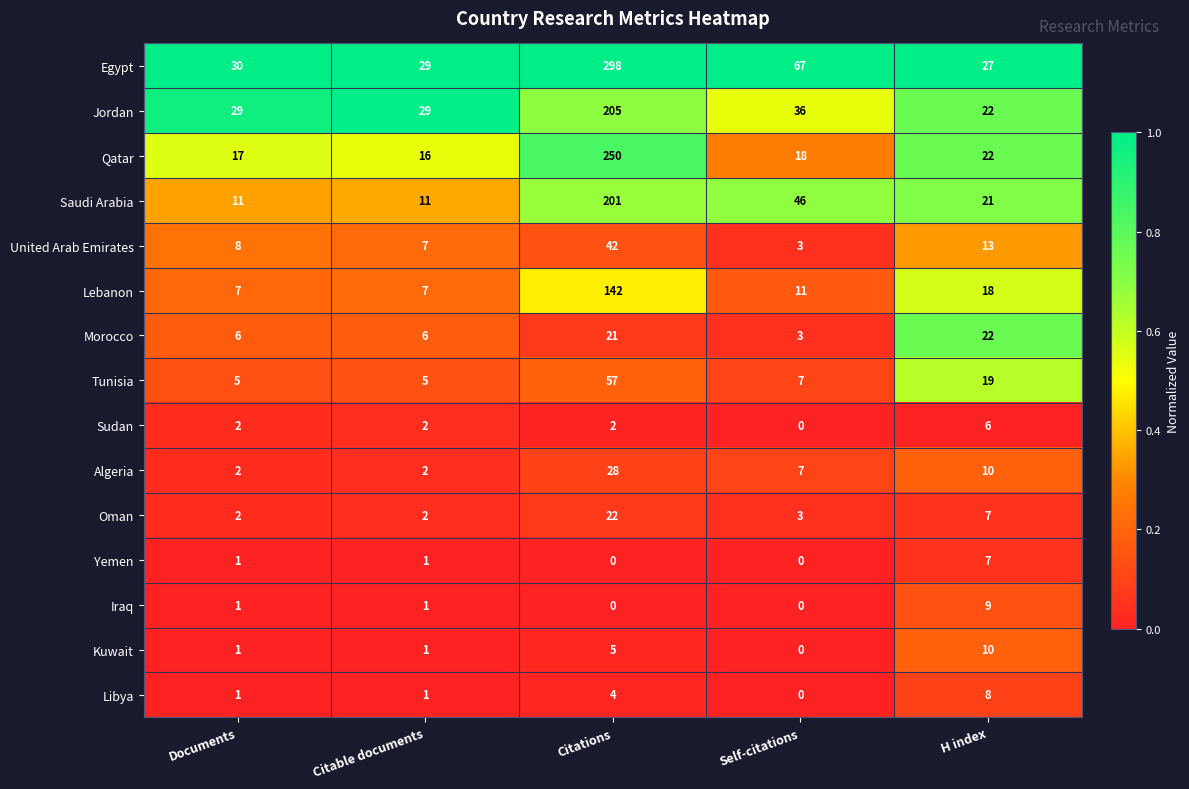

The value of Iraq at H index is 5. True or false?

False